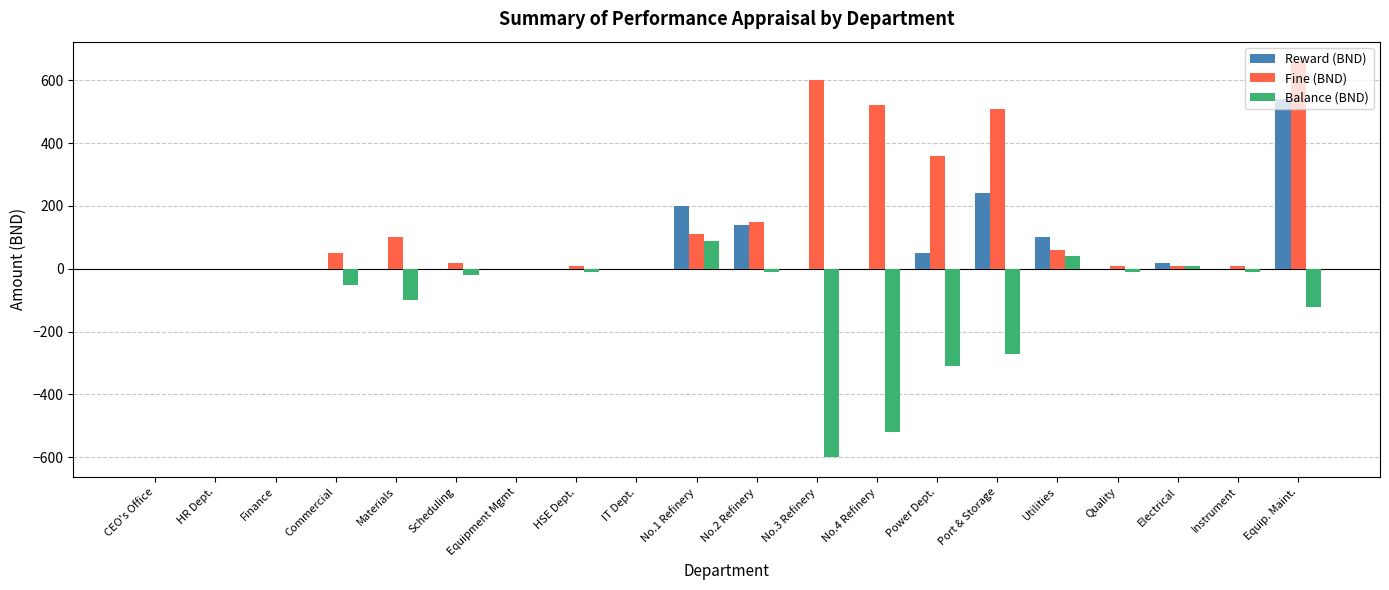

At which label does Fine (BND) reach its peak?

Equip. Maint.